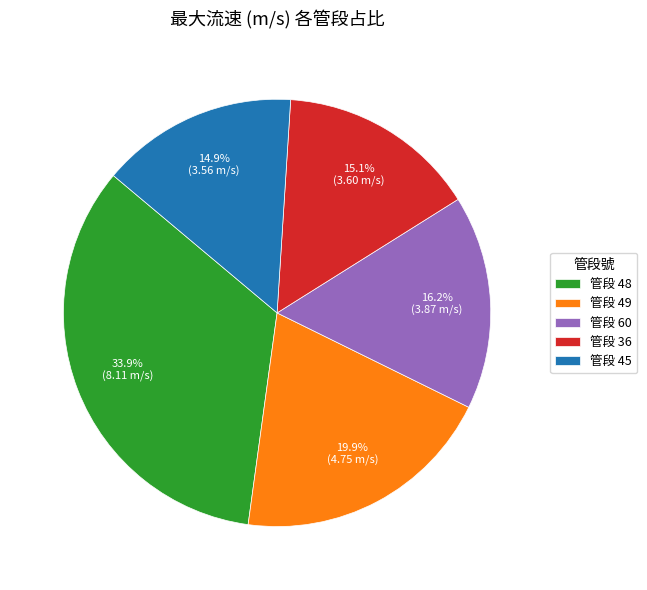

Approximately how many times larger is the value at 管段 49 compared to 管段 48?

0.6